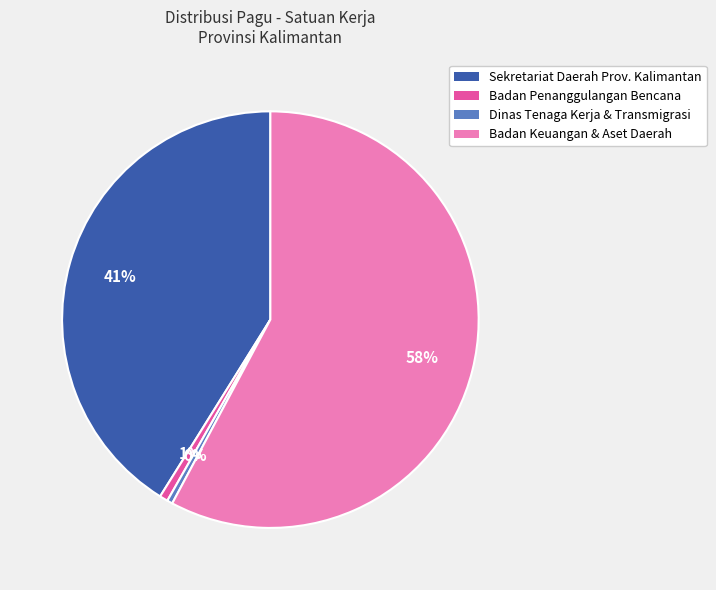

Which category has the biggest portion of the pie?

Badan Keuangan & Aset Daerah